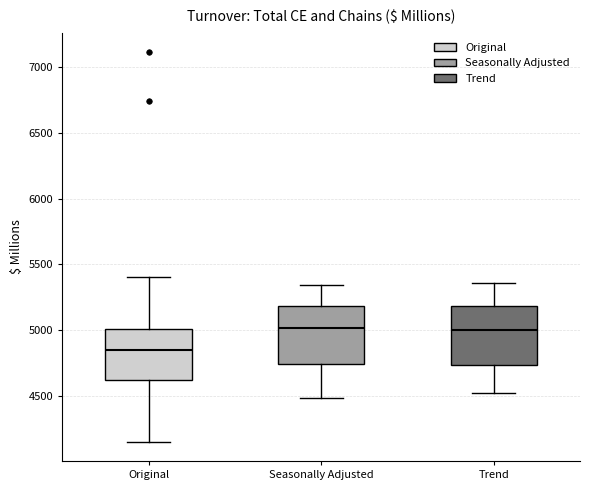

Where is the lower edge of the box for Trend on the y-axis? The values are not printed on the chart, so give them approximately, as read against the axis.

4750